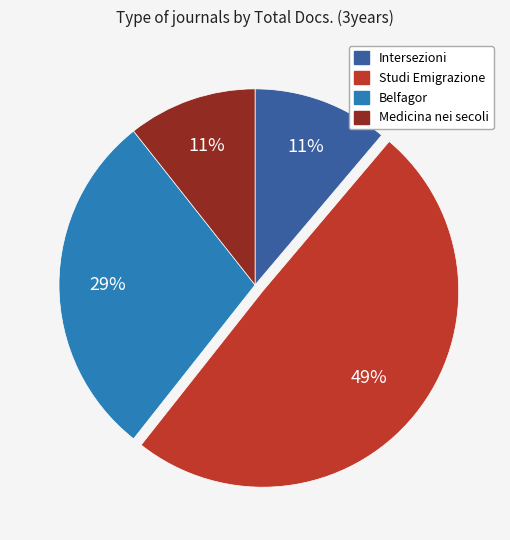

To the nearest percent, what percentage of the pie is Belfagor?

29%